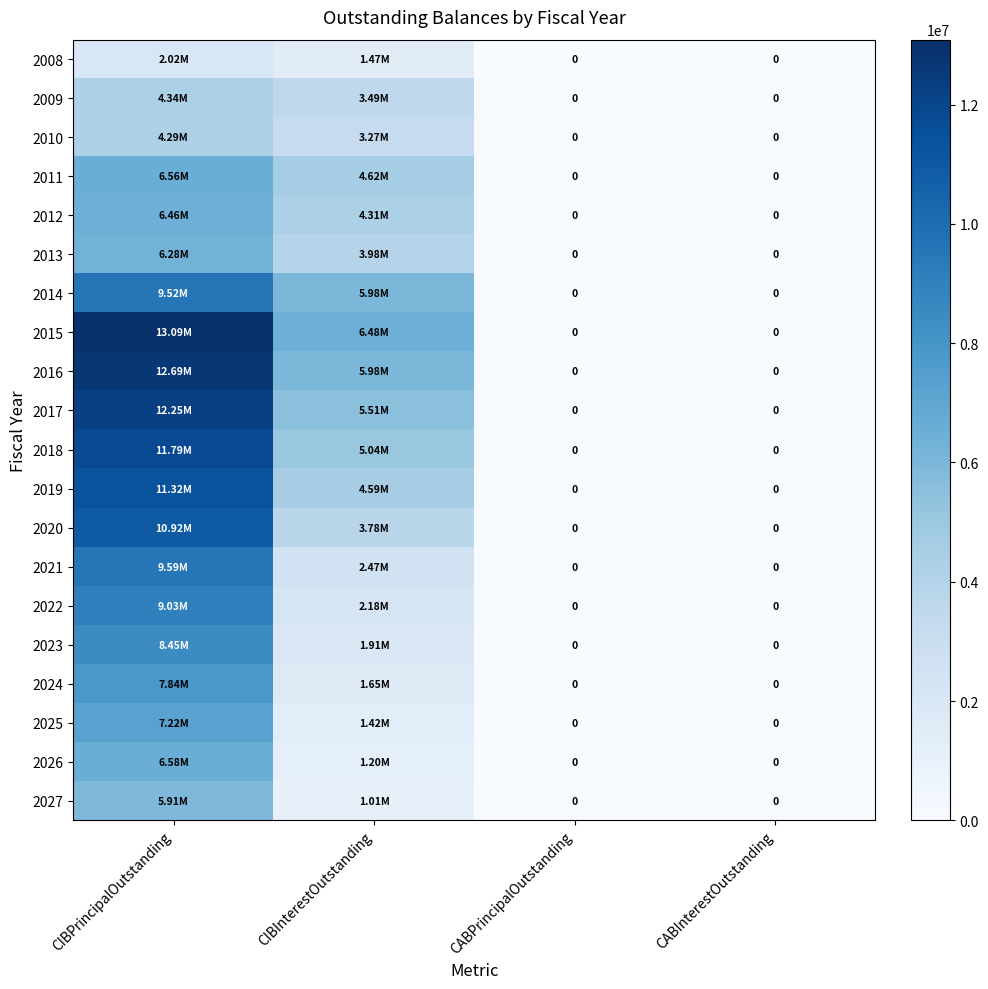

Is it true that 2011 equals 1978418.4 at CIBInterestOutstanding?

False